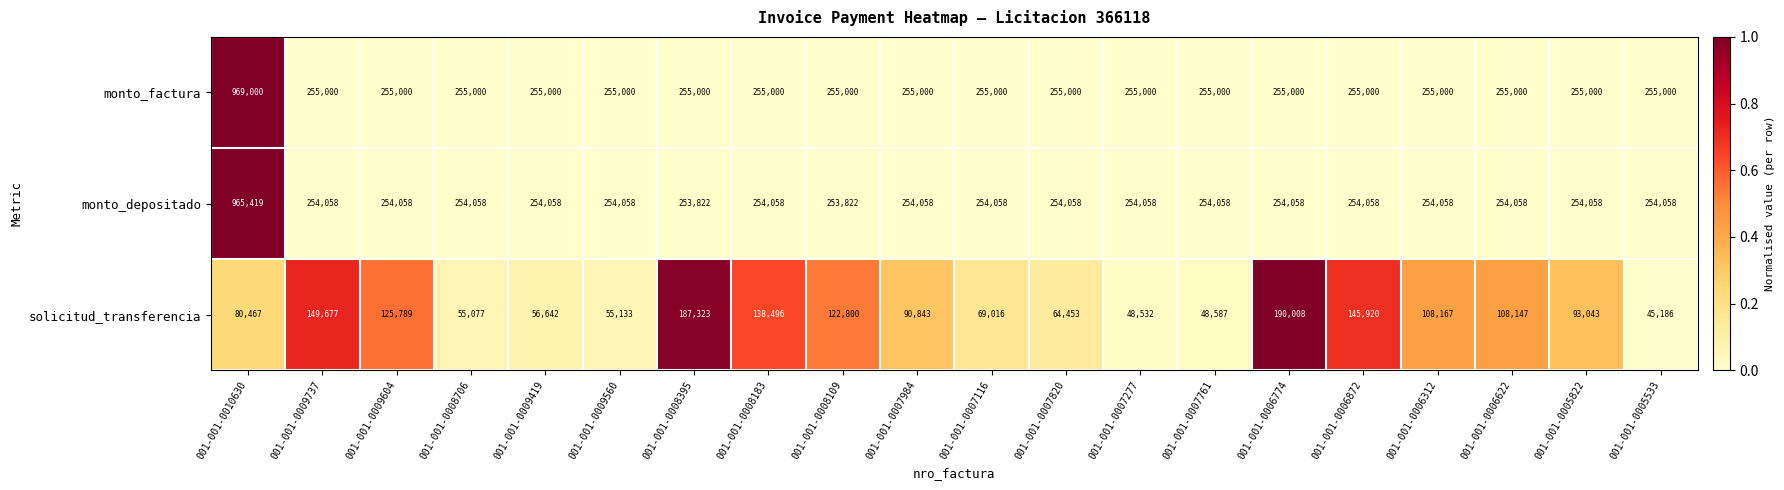

The value of solicitud_transferencia at 001-001-0009560 is 74803. True or false?

False